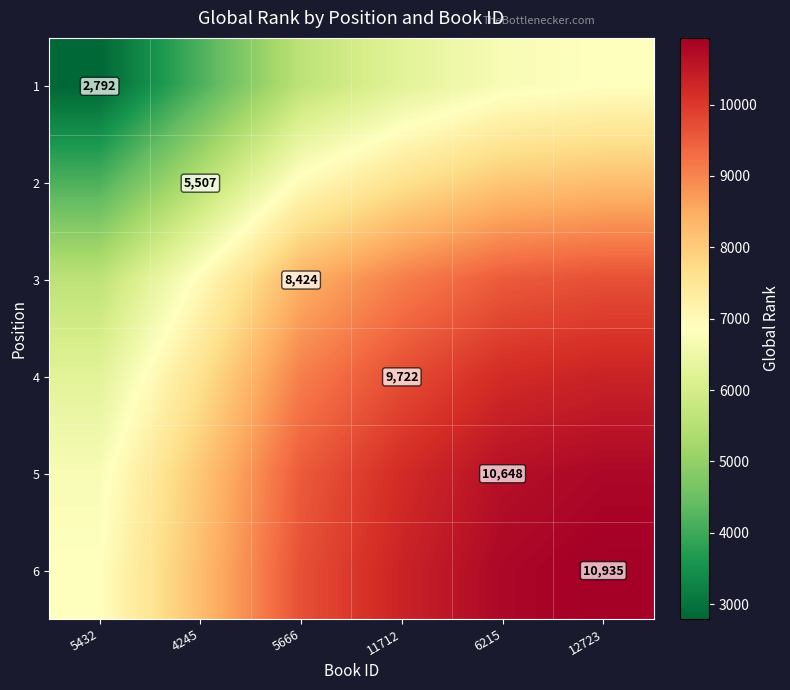

The 1 series shows 4859.9 at 5432. True or false?

False